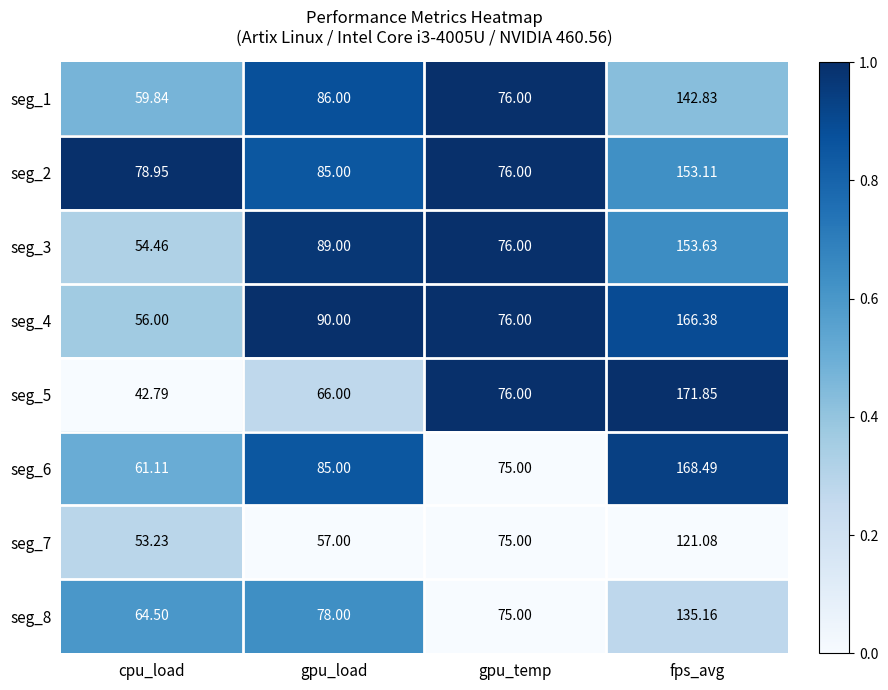

Is the value of seg_5 at cpu_load greater than the value of seg_6 at fps_avg?

No